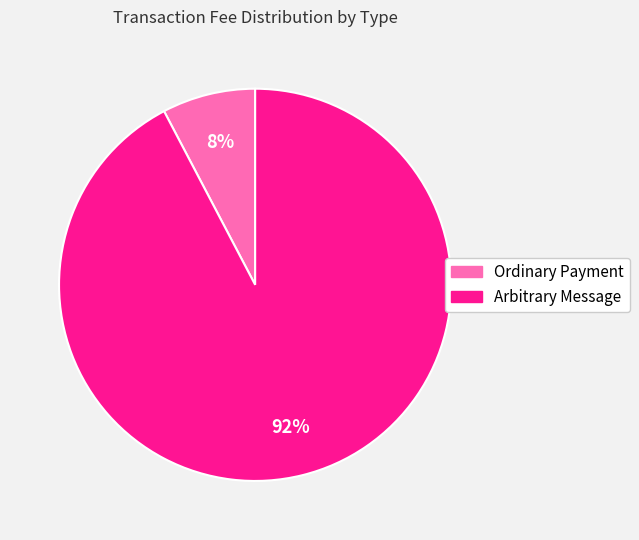

Is Ordinary Payment the majority of the pie?

No